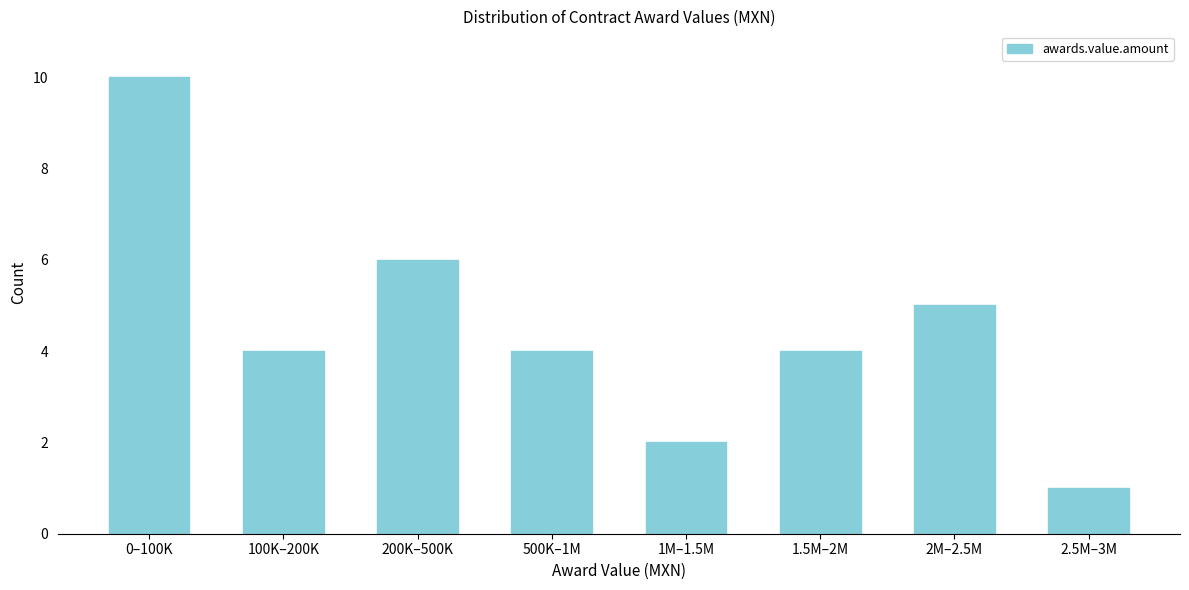

Reading left to right, list all the values displayed in this chart.

10	4	6	4	2	4	5	1